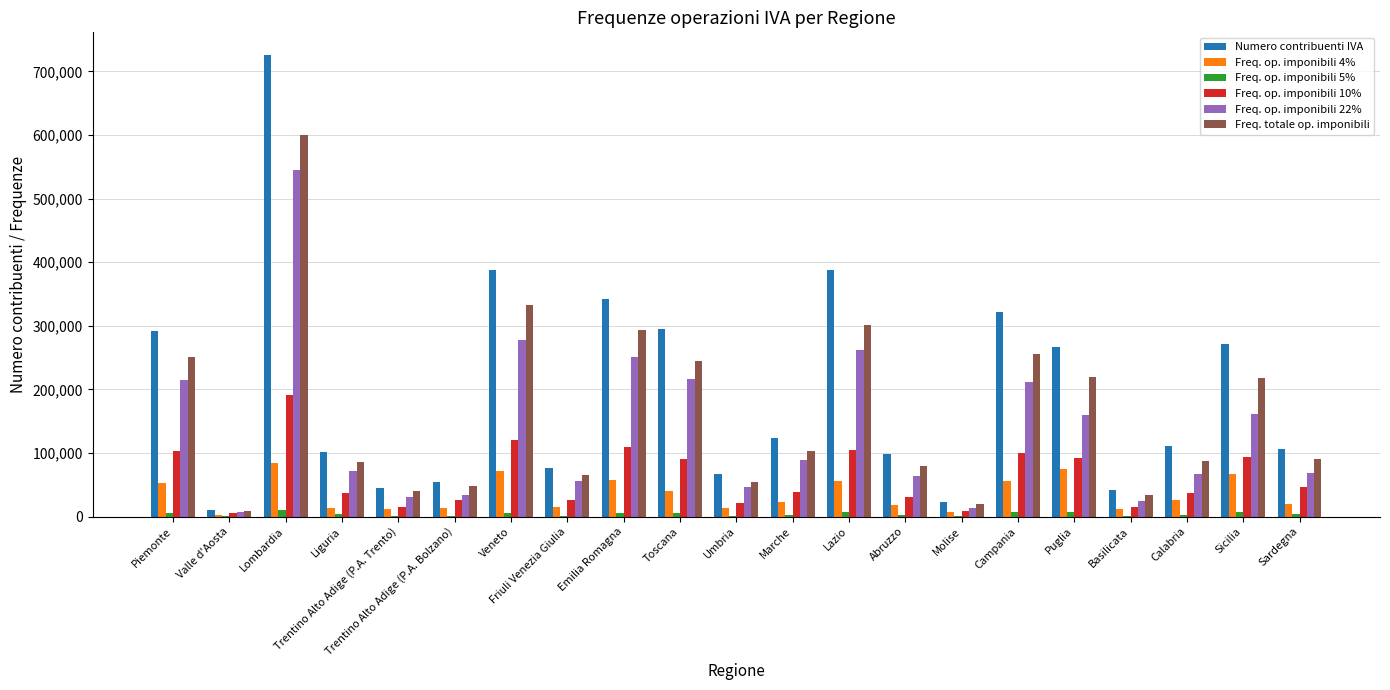

Is it true that Numero contribuenti IVA equals 411907 at Piemonte?

False